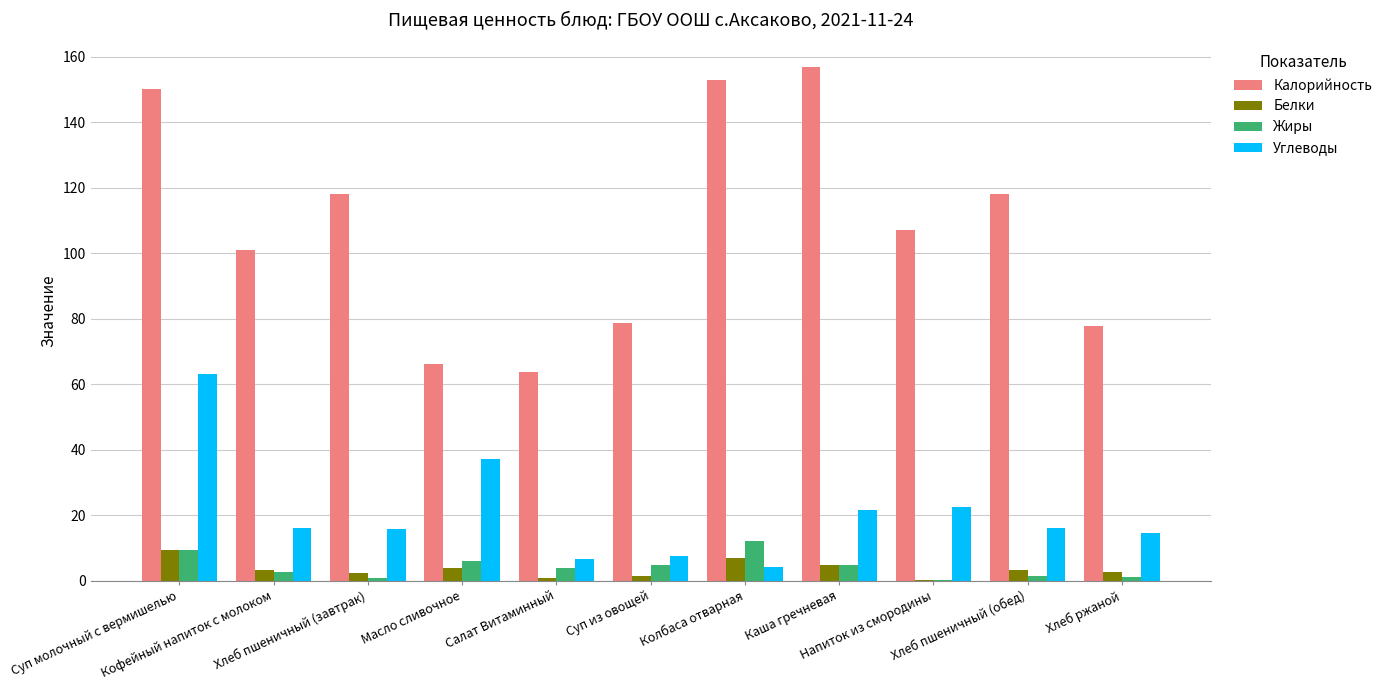

Which series has the largest total across all categories?

Калорийность